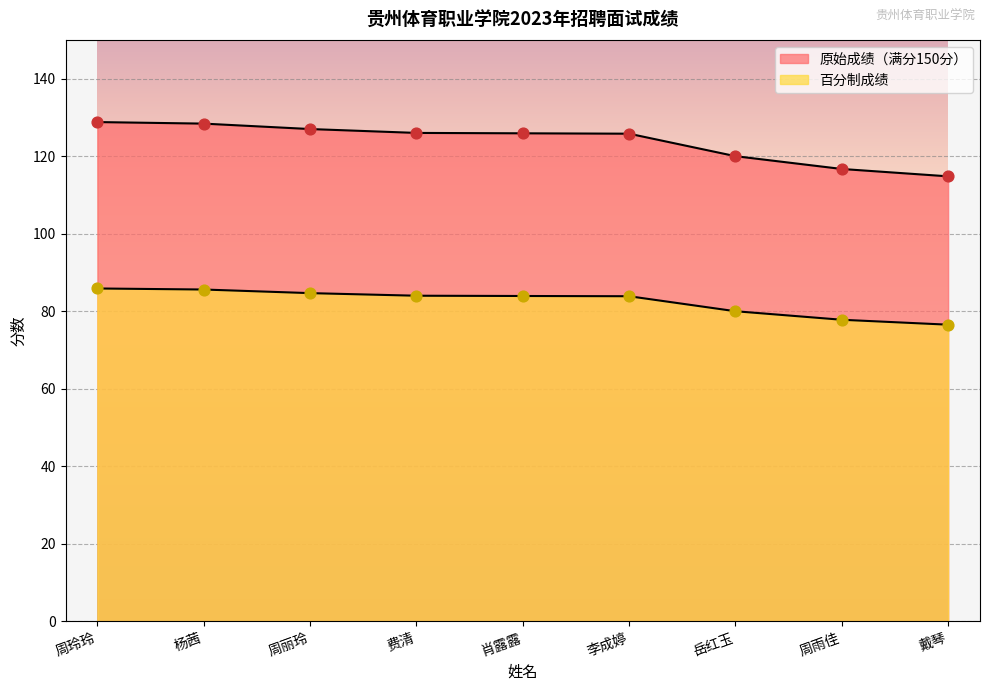

Is the value of 原始成绩 at 戴琴 greater than the value of 百分制成绩 at 岳红玉?

Yes